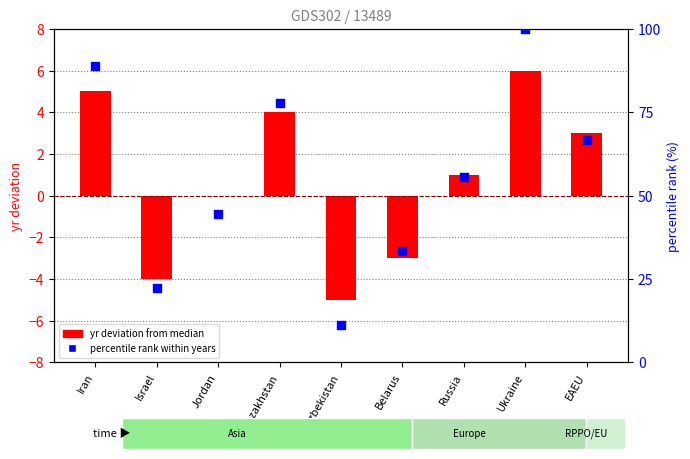

At how many categories does at least one series exceed 84?

2